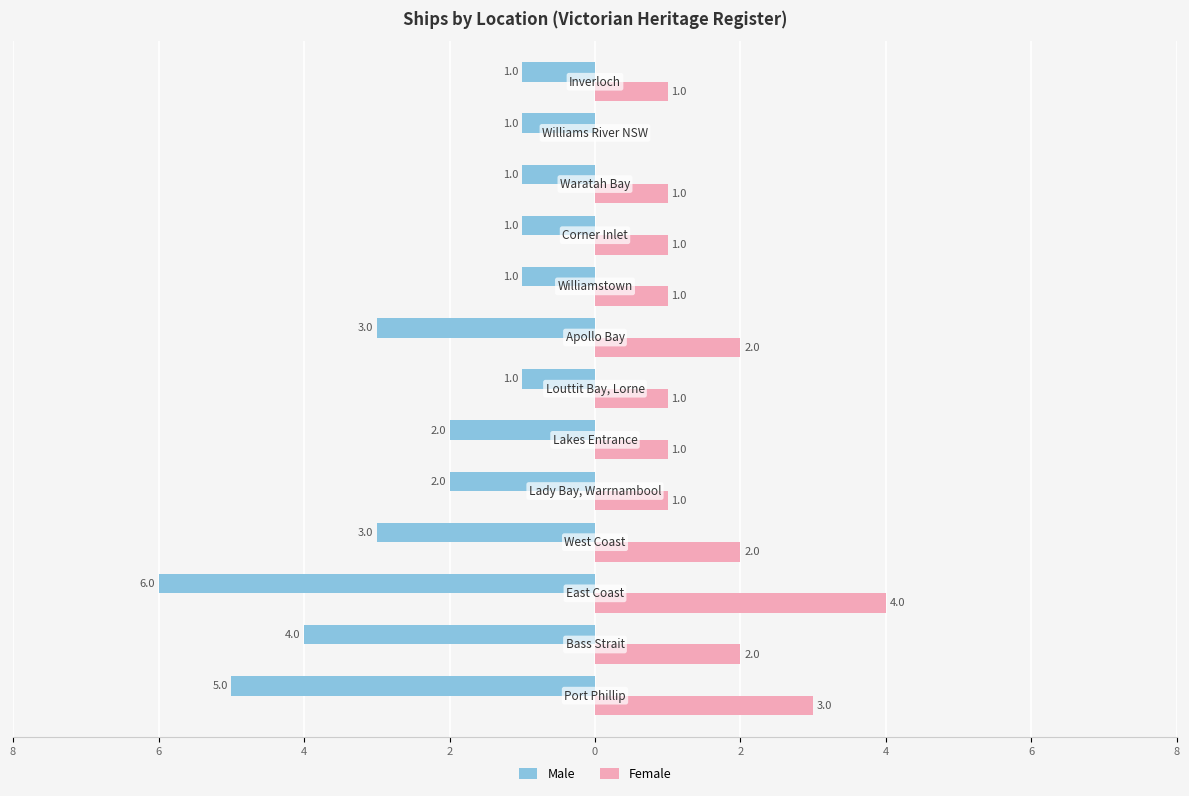

What are all the series names shown in the legend?

Male, Female